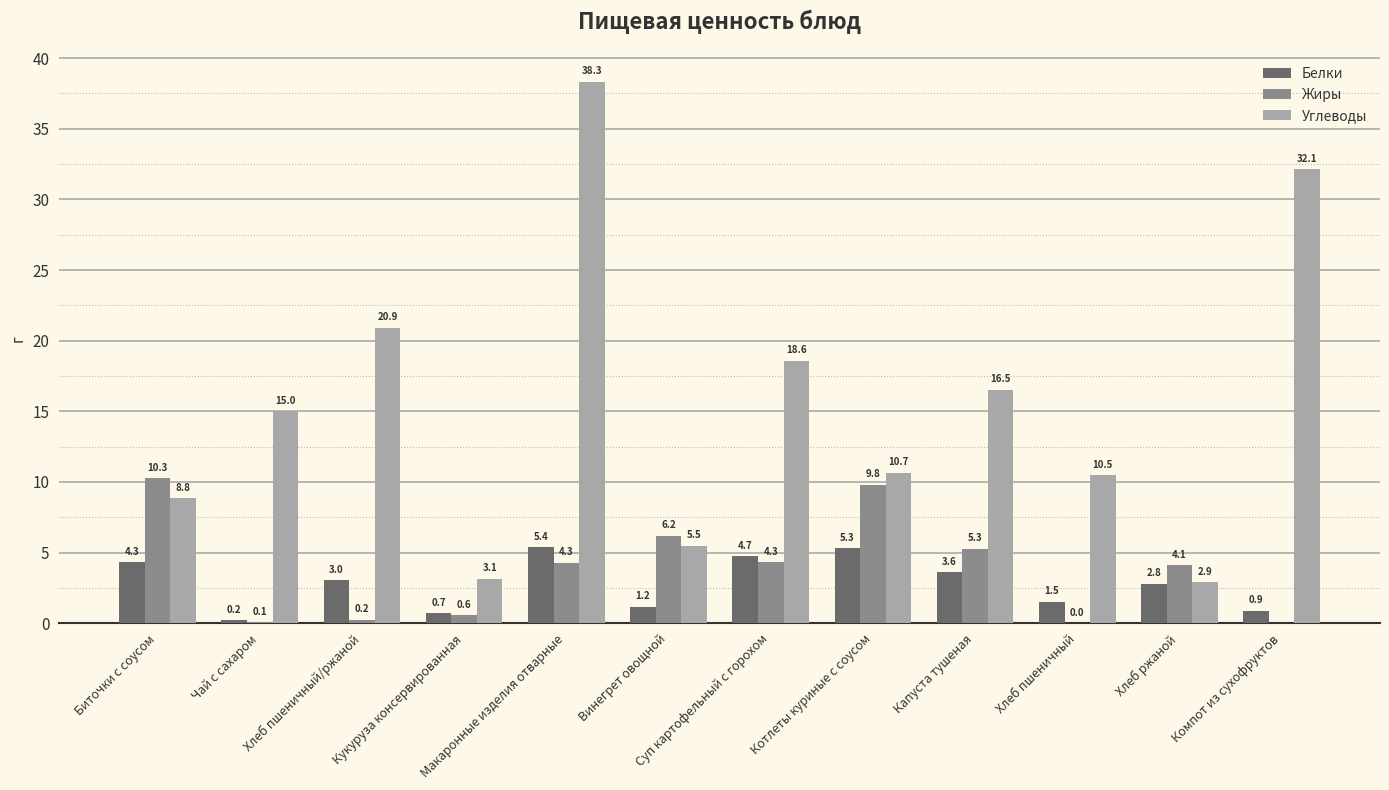

At which label does Жиры first exceed 4?

Биточки с соусом